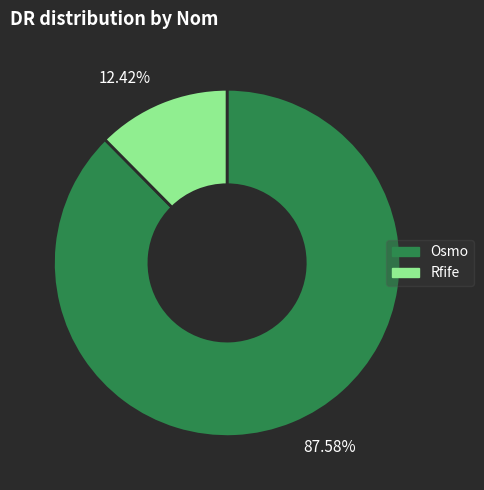

Do 12.42% and 87.58% together represent more than half of the pie?

Yes